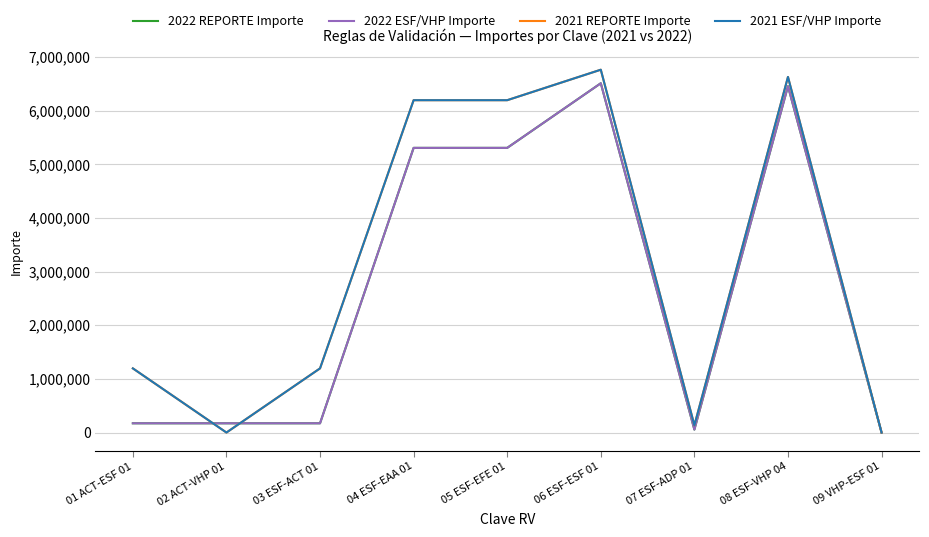

What position from the right is 05 ESF-EFE 01?

5